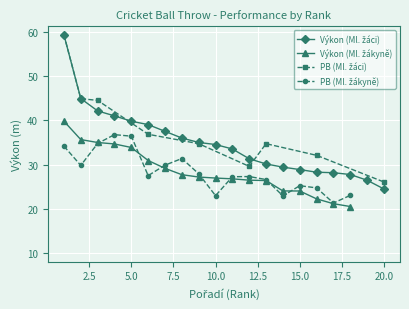

True or false: Výkon (Ml. žáci) has a value of 39.8 at 15.

False